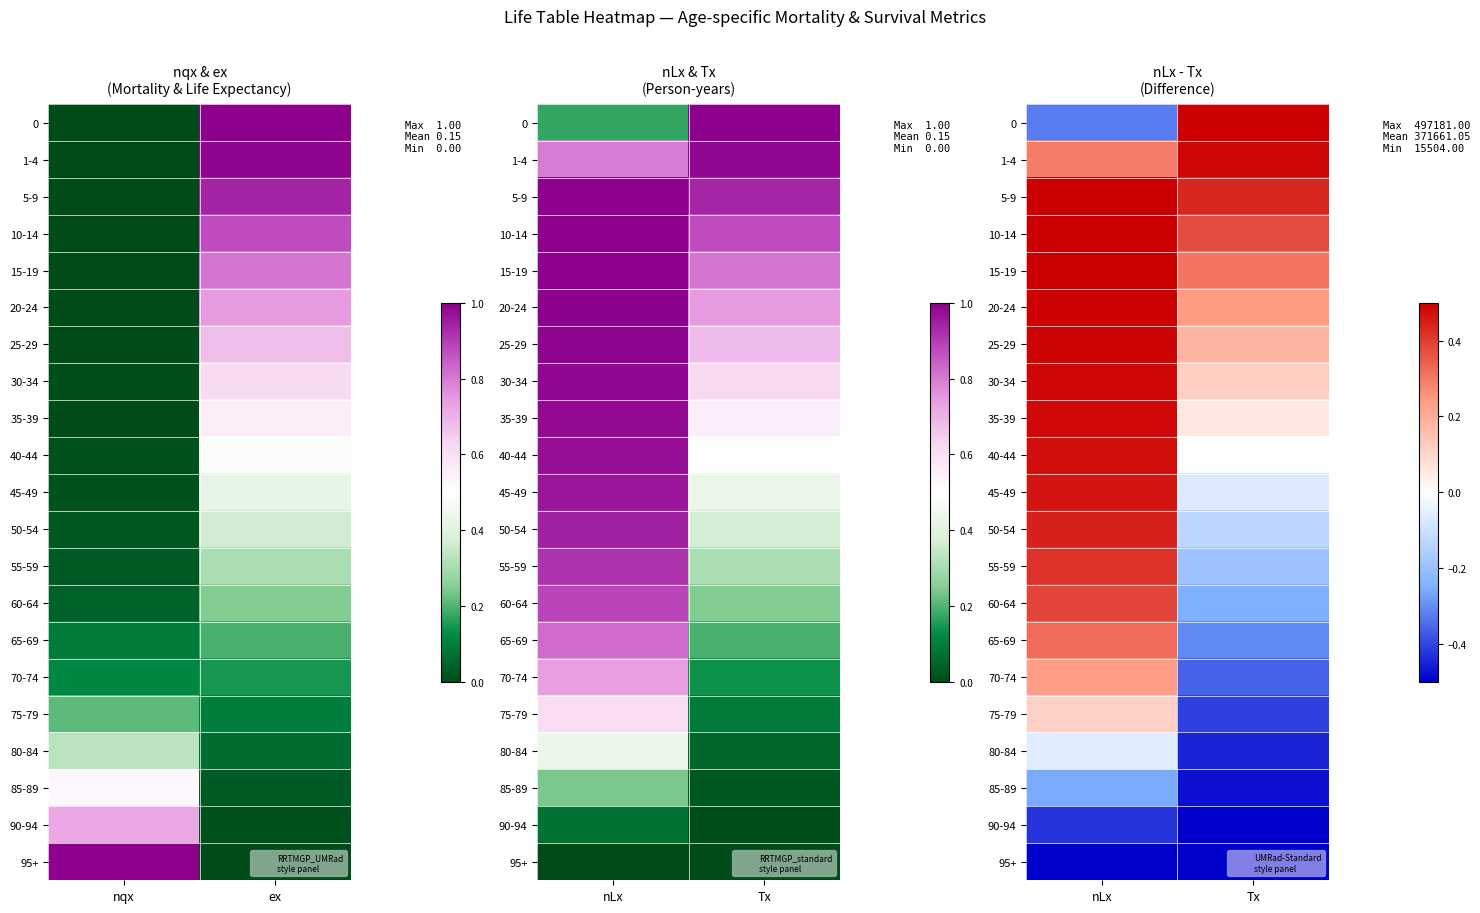

What is the total value across all series at nLx?

5.0